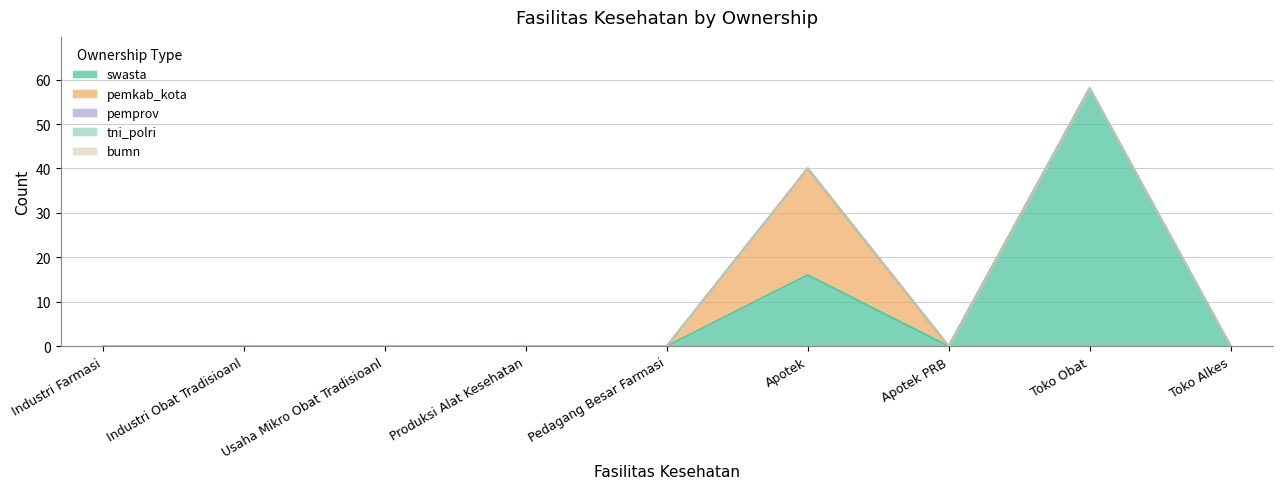

True or false: pemprov has more than 0 points higher than both neighbors.

False